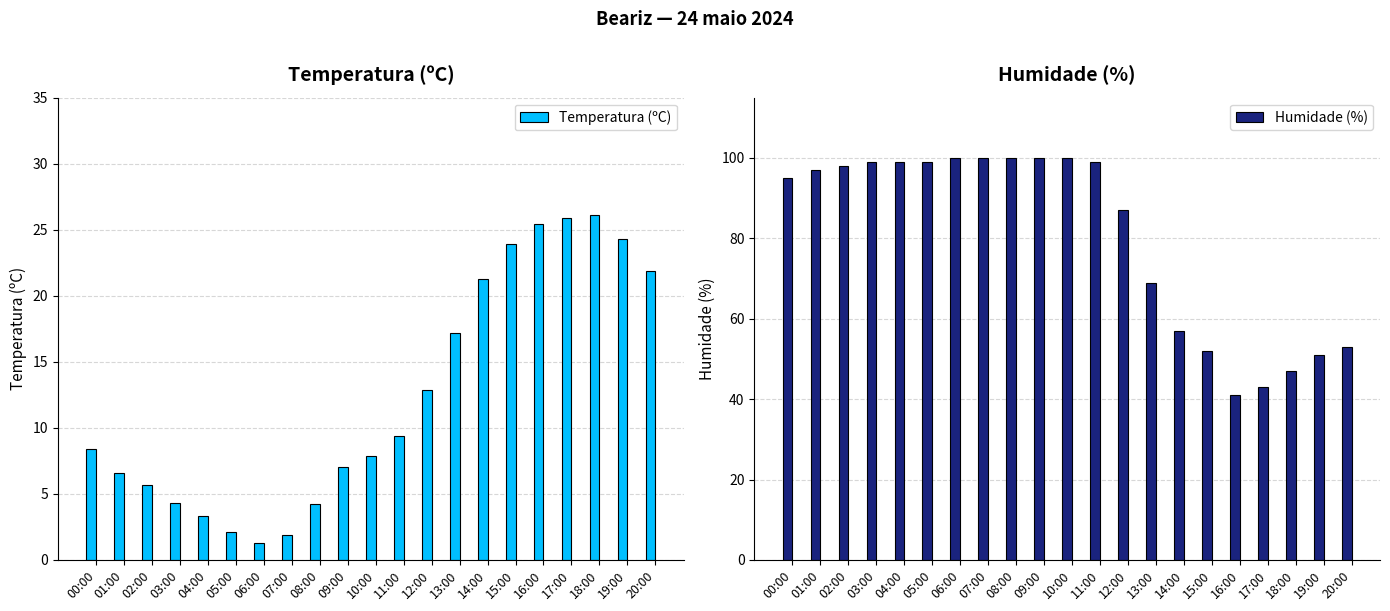

Read the Humidade (%) value at 10:00.

100